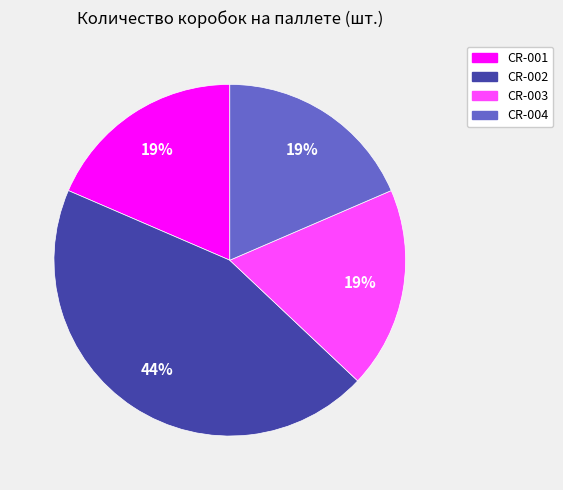

Combined, do CR-002 and CR-004 account for over 50%?

Yes